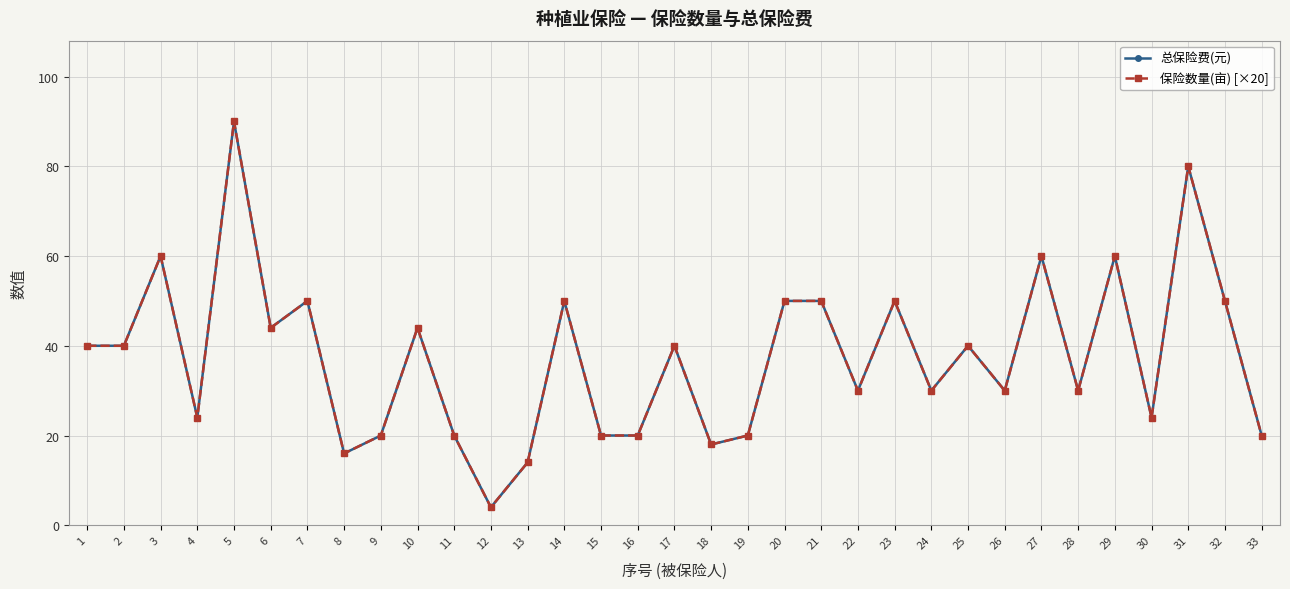

Does the chart have visible grid lines?

Yes